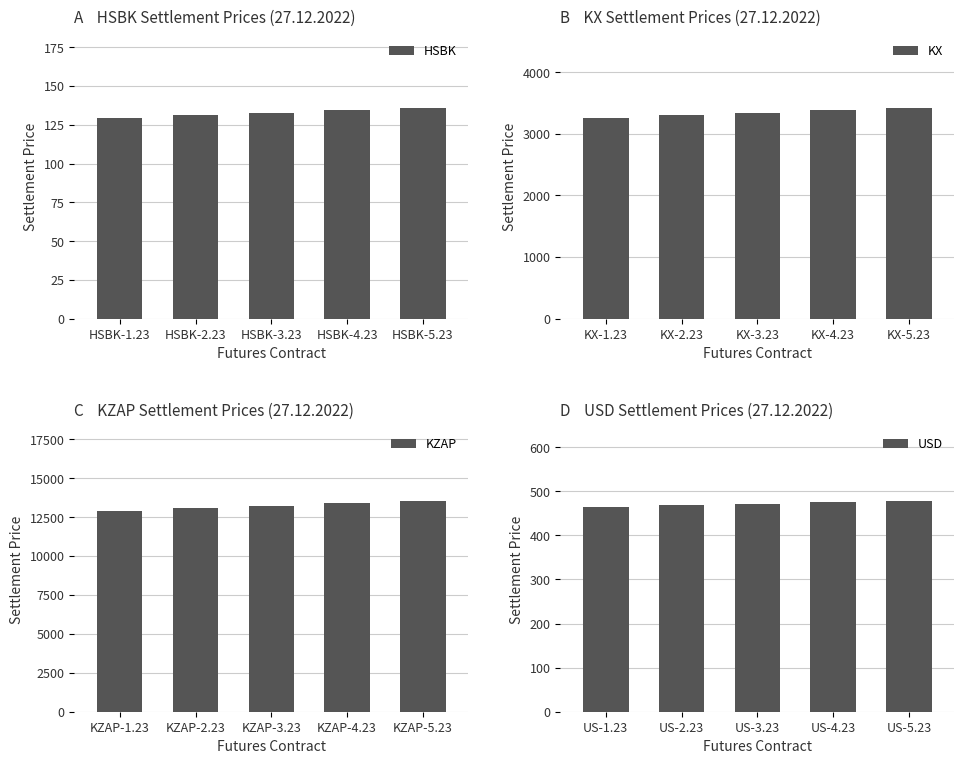

What is the average value of the USD series?

471.9